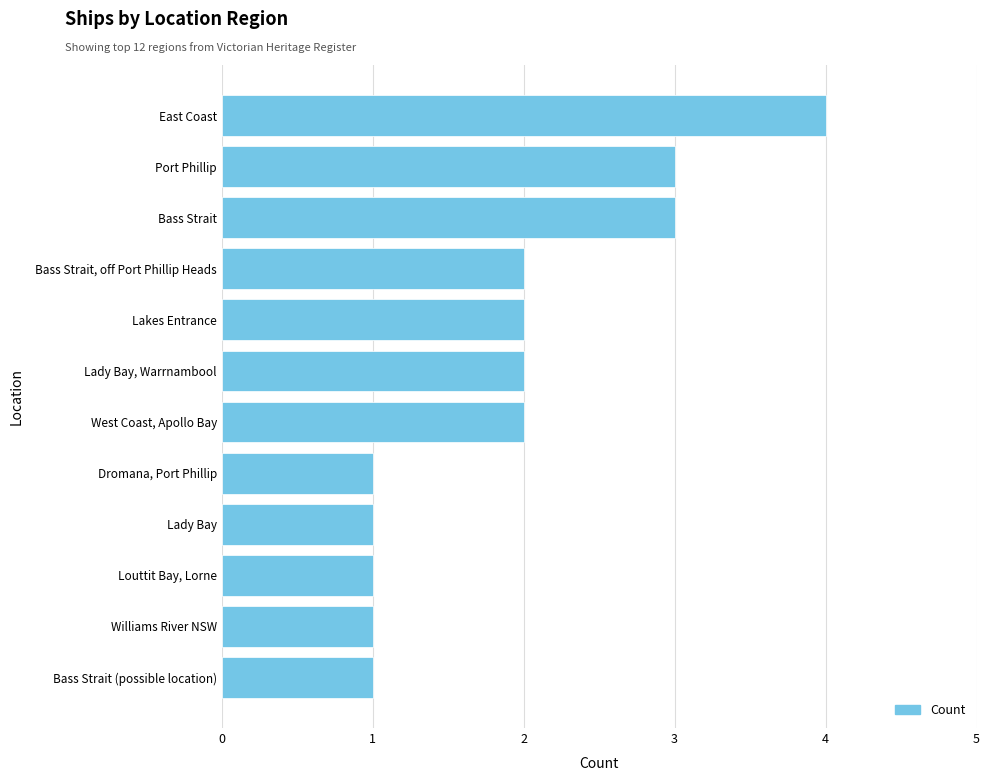

What is the difference between the maximum and second lowest values?

3